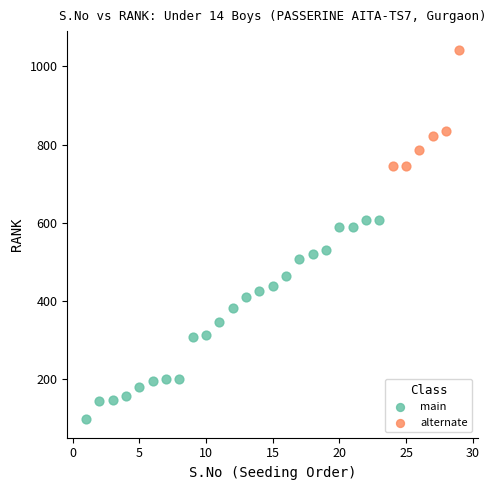

Which series contains the lowest Y value?

main